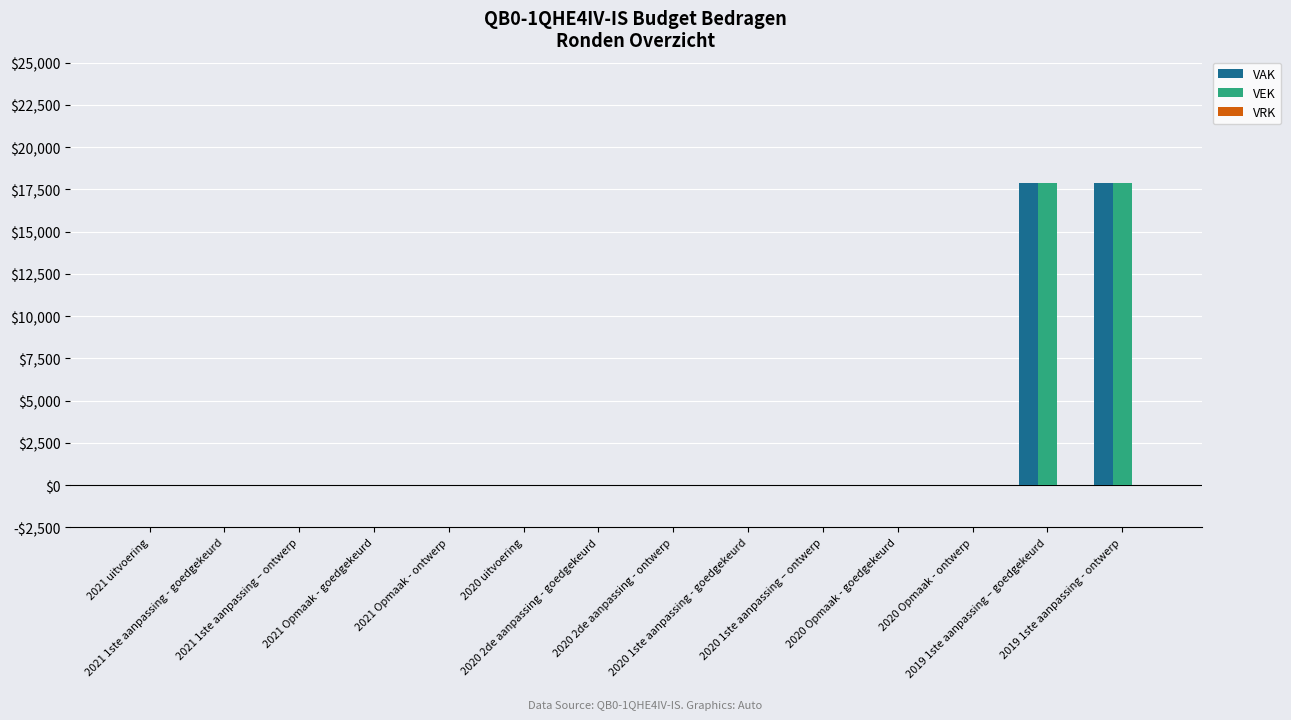

Does the chart contain stacked bars?

No